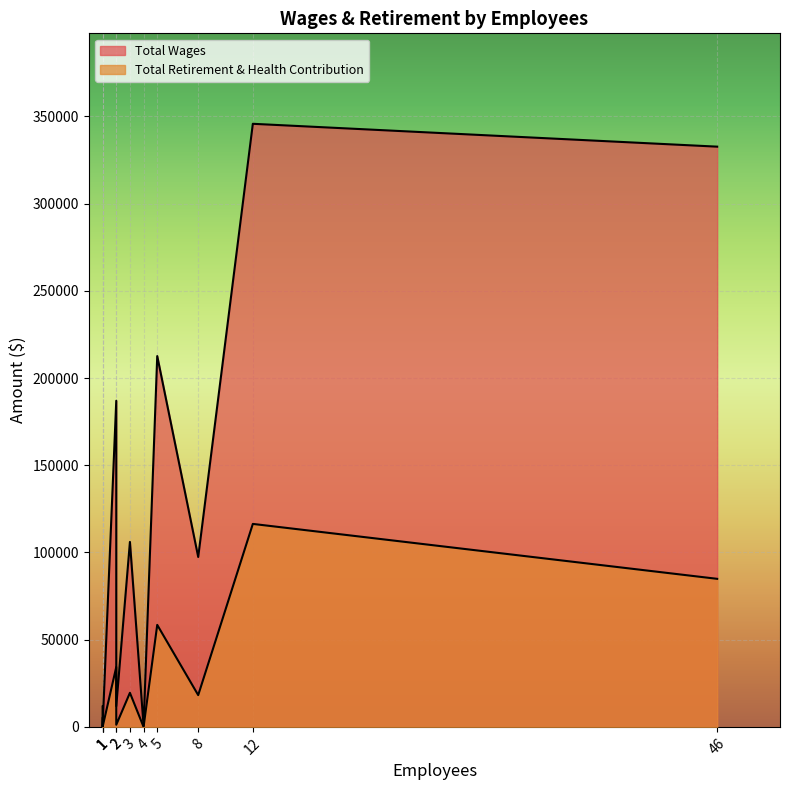

At 1, list the series in order from smallest to largest.

Total Retirement & Health Contribution, Total Wages